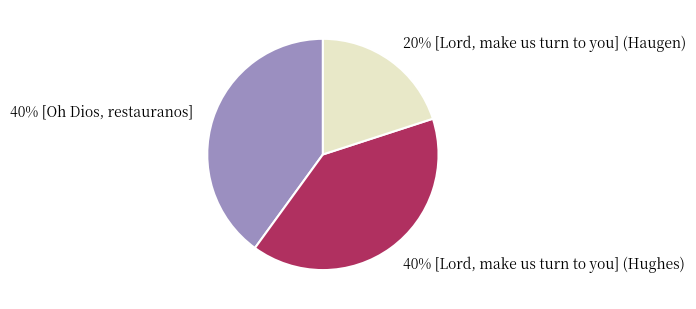

How many segments does this pie chart have?

3